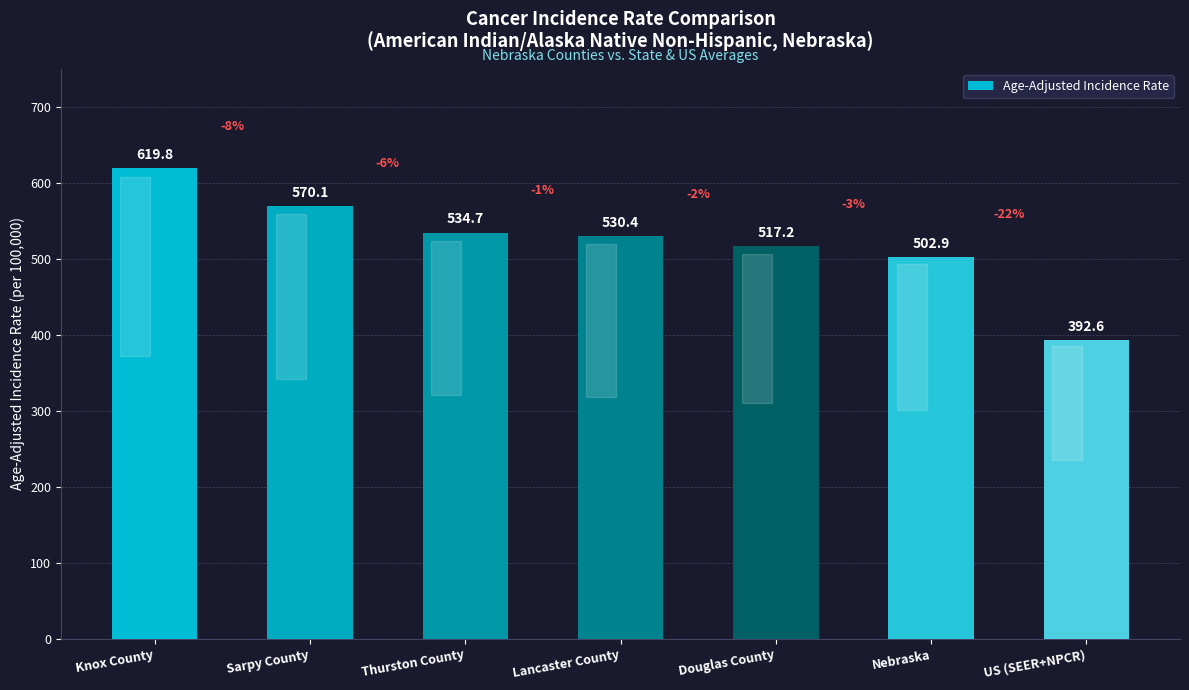

What is the change in value from Thurston County to Douglas County?

-17.5